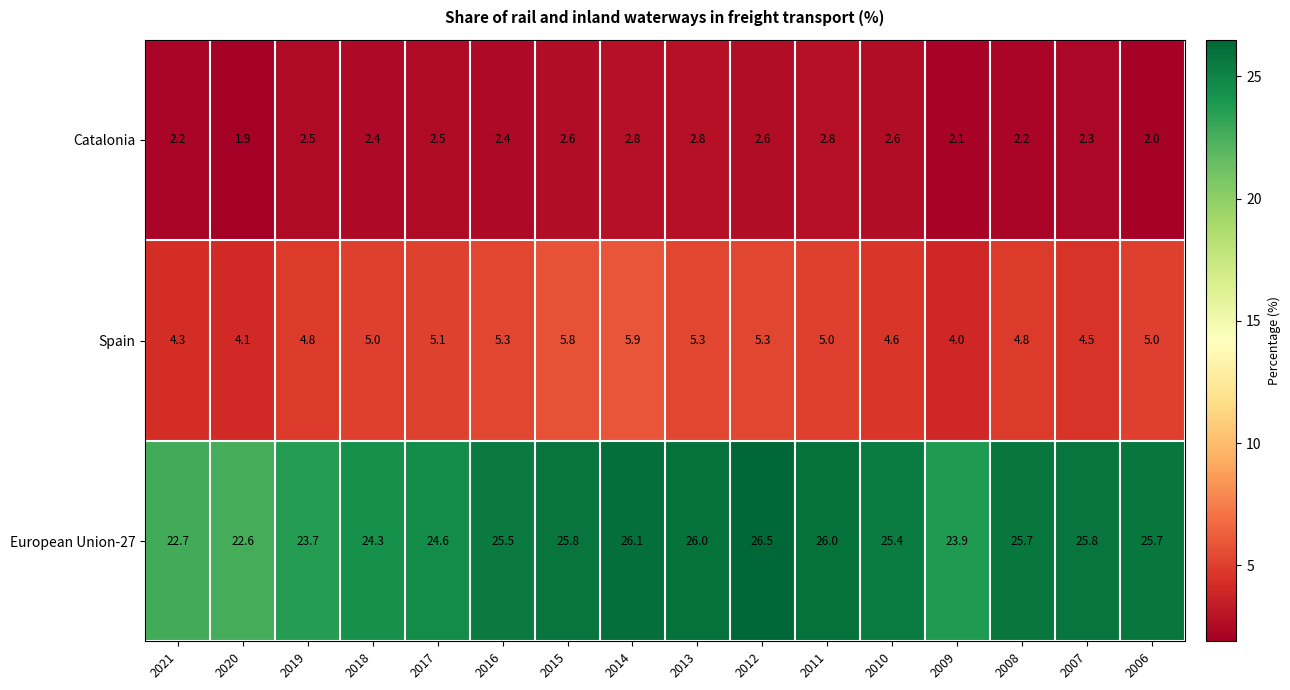

What is the sum of all European Union-27 values?

400.3